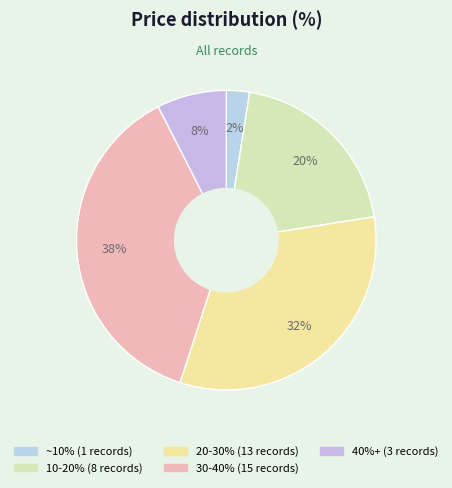

How many segments does this pie chart have?

5